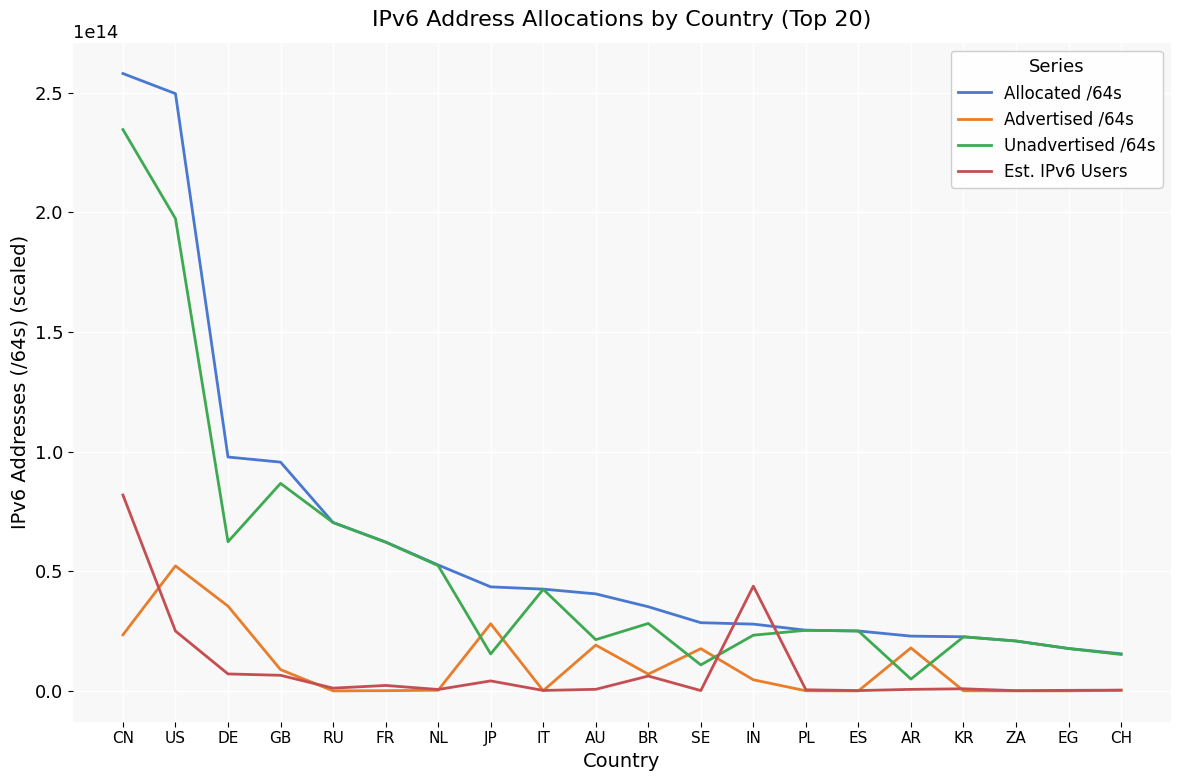

At which category does the chart reach its peak across all series?

CN